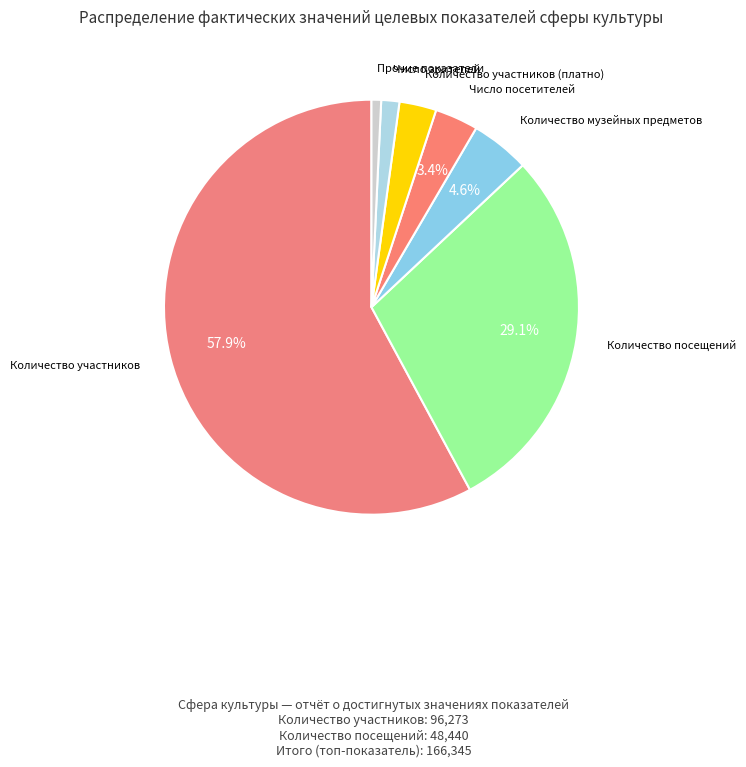

How many slices are in this pie chart?

7